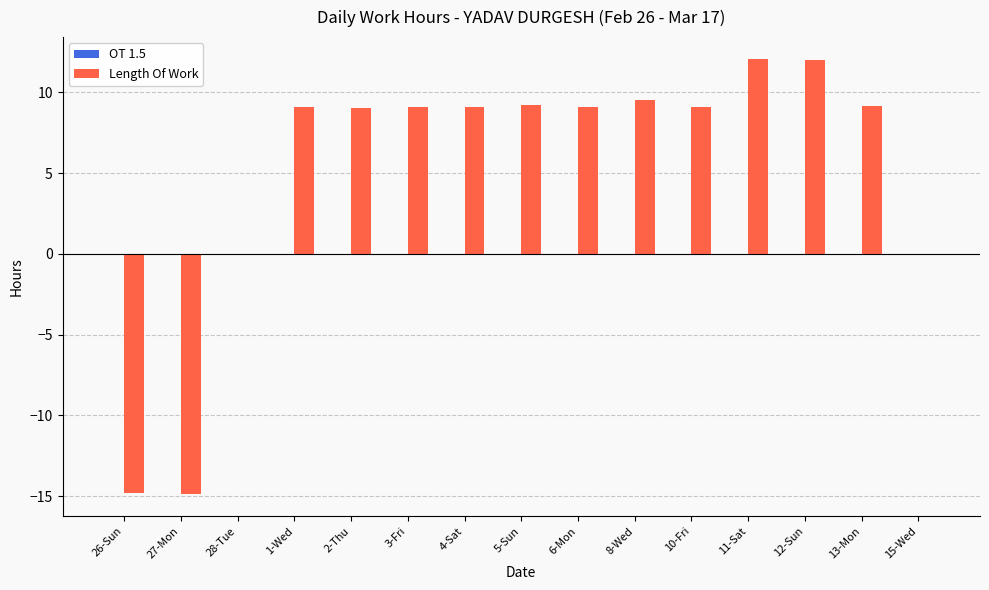

What is the maximum value shown in the chart?

12.1